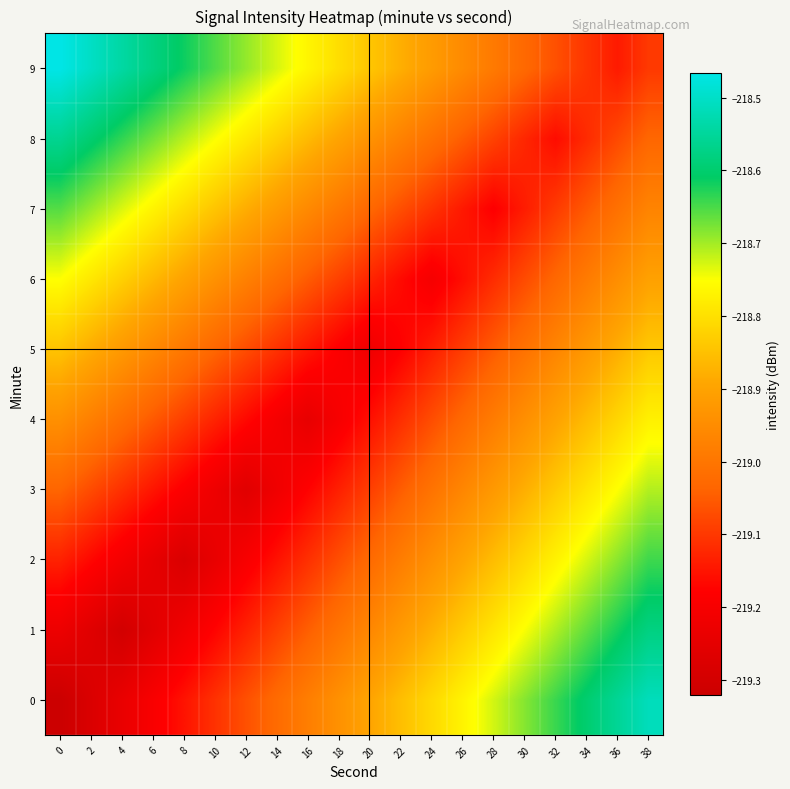

Reading left to right, extract all data points from this chart.

0: 0=-219.3	2=-219.3	4=-219.2	6=-219.2	8=-219.2	10=-219.1	12=-219.1	14=-219.0	16=-219.0	18=-218.9	20=-218.9	22=-218.9	24=-218.8	26=-218.8	28=-218.7	30=-218.7	32=-218.6	34=-218.6	36=-218.6	38=-218.5
1: 0=-219.2	2=-219.3	4=-219.3	6=-219.3	8=-219.2	10=-219.2	12=-219.1	14=-219.1	16=-219.0	18=-219.0	20=-219.0	22=-218.9	24=-218.9	26=-218.8	28=-218.8	30=-218.7	32=-218.7	34=-218.7	36=-218.6	38=-218.6
2: 0=-219.1	2=-219.2	4=-219.2	6=-219.2	8=-219.3	10=-219.2	12=-219.2	14=-219.2	16=-219.1	18=-219.1	20=-219.0	22=-219.0	24=-218.9	26=-218.9	28=-218.9	30=-218.8	32=-218.8	34=-218.7	36=-218.7	38=-218.6
3: 0=-219.0	2=-219.1	4=-219.1	6=-219.1	8=-219.2	10=-219.2	12=-219.3	14=-219.2	16=-219.2	18=-219.1	20=-219.1	22=-219.0	24=-219.0	26=-219.0	28=-218.9	30=-218.9	32=-218.8	34=-218.8	36=-218.8	38=-218.7
4: 0=-218.9	2=-219.0	4=-219.0	6=-219.1	8=-219.1	10=-219.1	12=-219.2	14=-219.2	16=-219.2	18=-219.2	20=-219.2	22=-219.1	24=-219.1	26=-219.0	28=-219.0	30=-218.9	32=-218.9	34=-218.9	36=-218.8	38=-218.8
5: 0=-218.8	2=-218.9	4=-218.9	6=-219.0	8=-219.0	10=-219.0	12=-219.1	14=-219.1	16=-219.1	18=-219.2	20=-219.2	22=-219.2	24=-219.1	26=-219.1	28=-219.1	30=-219.0	32=-219.0	34=-218.9	36=-218.9	38=-218.8
6: 0=-218.8	2=-218.8	4=-218.8	6=-218.9	8=-218.9	10=-218.9	12=-219.0	14=-219.0	16=-219.1	18=-219.1	20=-219.1	22=-219.2	24=-219.2	26=-219.2	28=-219.1	30=-219.1	32=-219.0	34=-219.0	36=-218.9	38=-218.9
7: 0=-218.7	2=-218.7	4=-218.7	6=-218.8	8=-218.8	10=-218.8	12=-218.9	14=-218.9	16=-219.0	18=-219.0	20=-219.0	22=-219.1	24=-219.1	26=-219.1	28=-219.2	30=-219.1	32=-219.1	34=-219.1	36=-219.0	38=-219.0
8: 0=-218.6	2=-218.6	4=-218.6	6=-218.7	8=-218.7	10=-218.7	12=-218.8	14=-218.8	16=-218.9	18=-218.9	20=-218.9	22=-219.0	24=-219.0	26=-219.0	28=-219.1	30=-219.1	32=-219.2	34=-219.1	36=-219.1	38=-219.0
9: 0=-218.5	2=-218.5	4=-218.5	6=-218.6	8=-218.6	10=-218.7	12=-218.7	14=-218.7	16=-218.8	18=-218.8	20=-218.8	22=-218.9	24=-218.9	26=-219.0	28=-219.0	30=-219.0	32=-219.1	34=-219.1	36=-219.1	38=-219.1